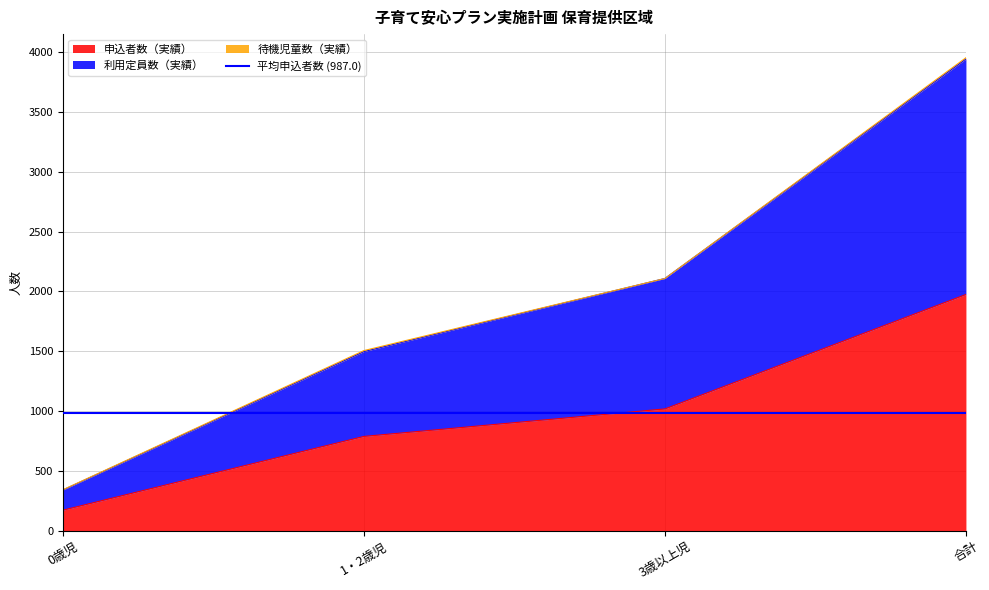

True or false: 申込者数（実績） has more than 0 interior local peaks.

False